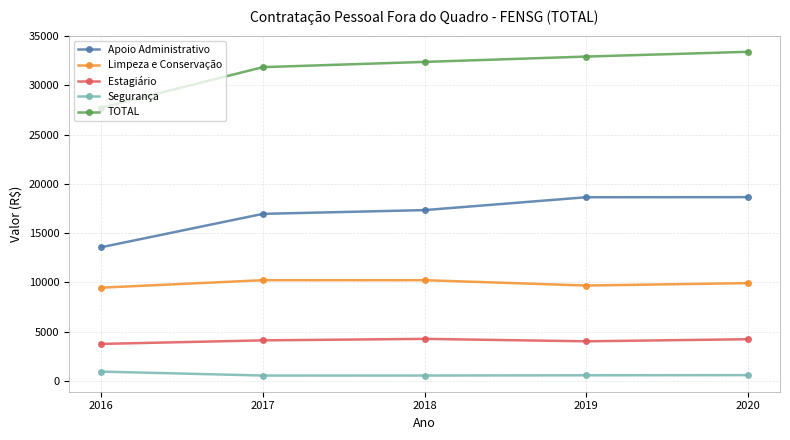

Is the value of Segurança at 2018 greater than the value of TOTAL at 2020?

No